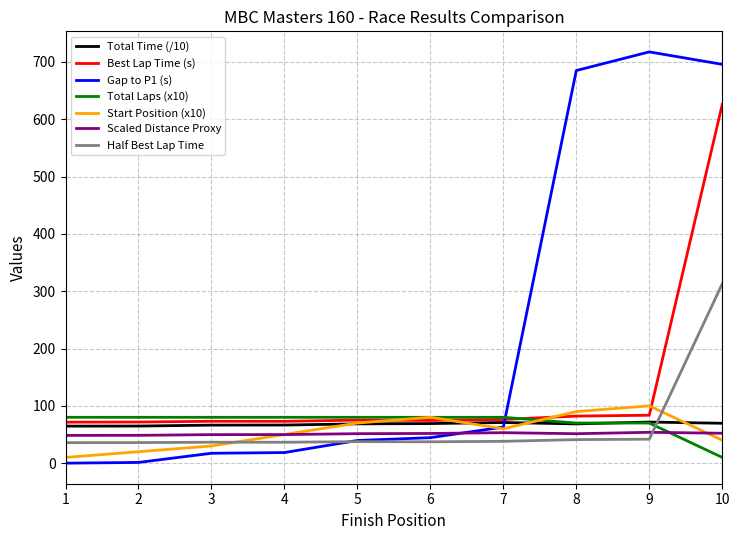

What is the maximum value for Half Best Lap Time?

312.9